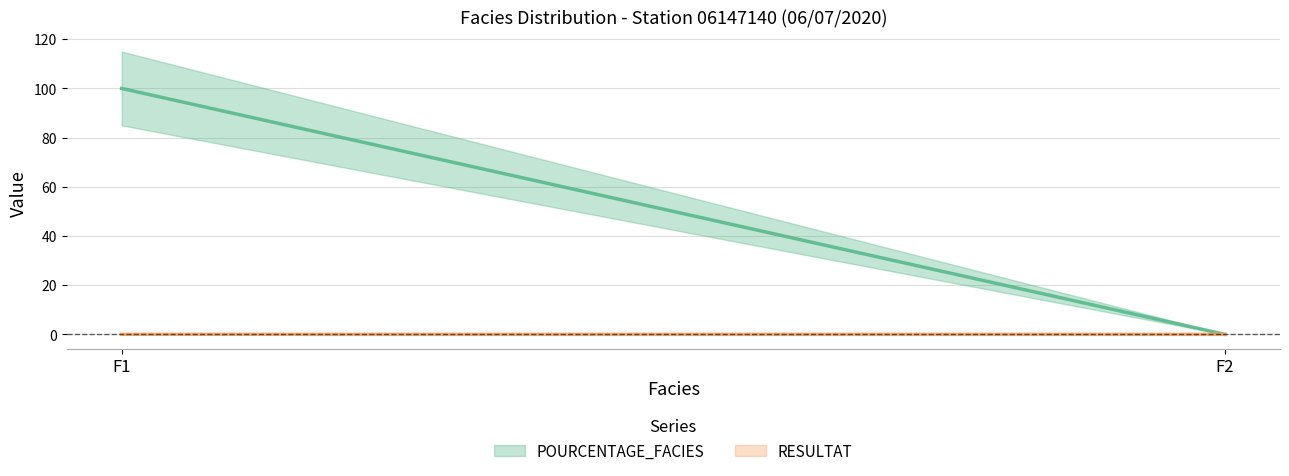

Rank the series by their maximum value, from lowest to highest.

RESULTAT, POURCENTAGE_FACIES